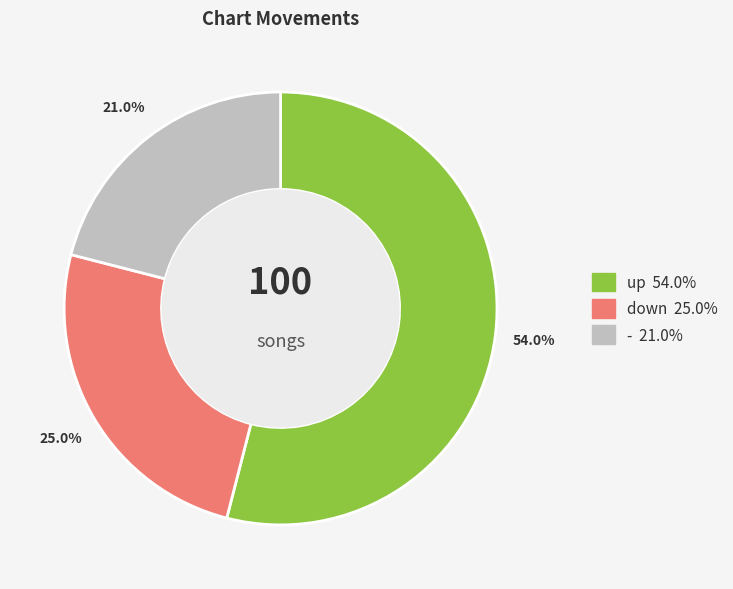

How many segments does this pie chart have?

3